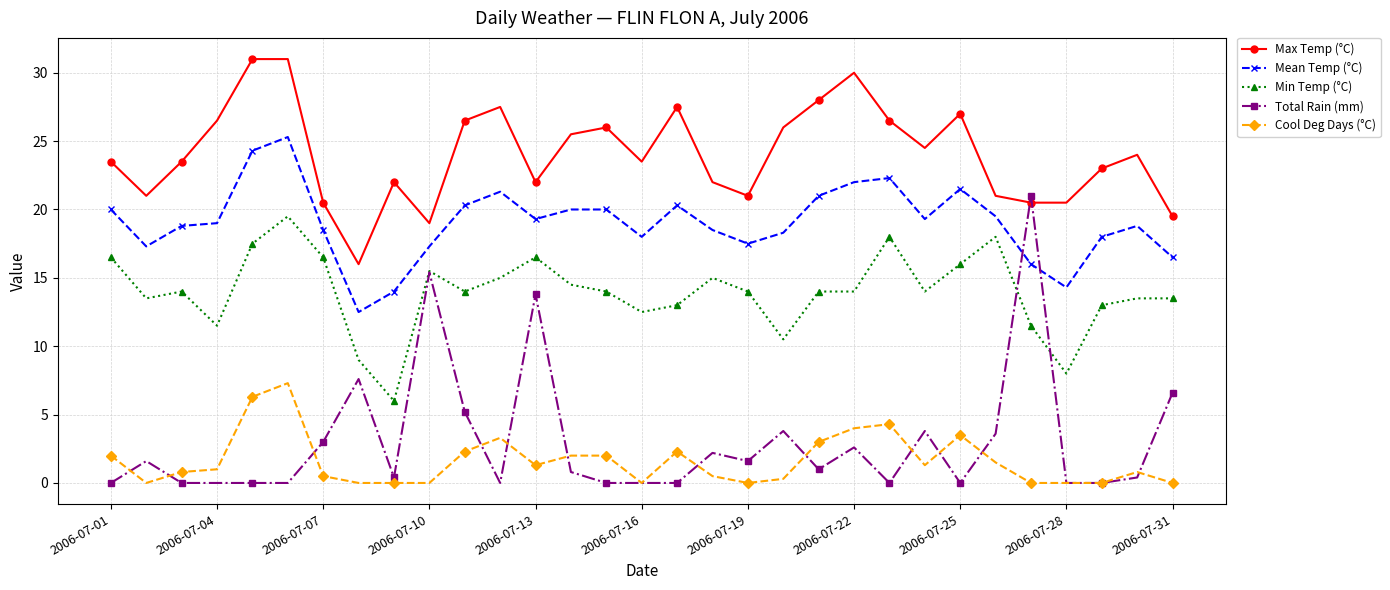

List the series in order of their peak value, highest first.

Max Temp (°C), Mean Temp (°C), Total Rain (mm), Min Temp (°C), Cool Deg Days (°C)